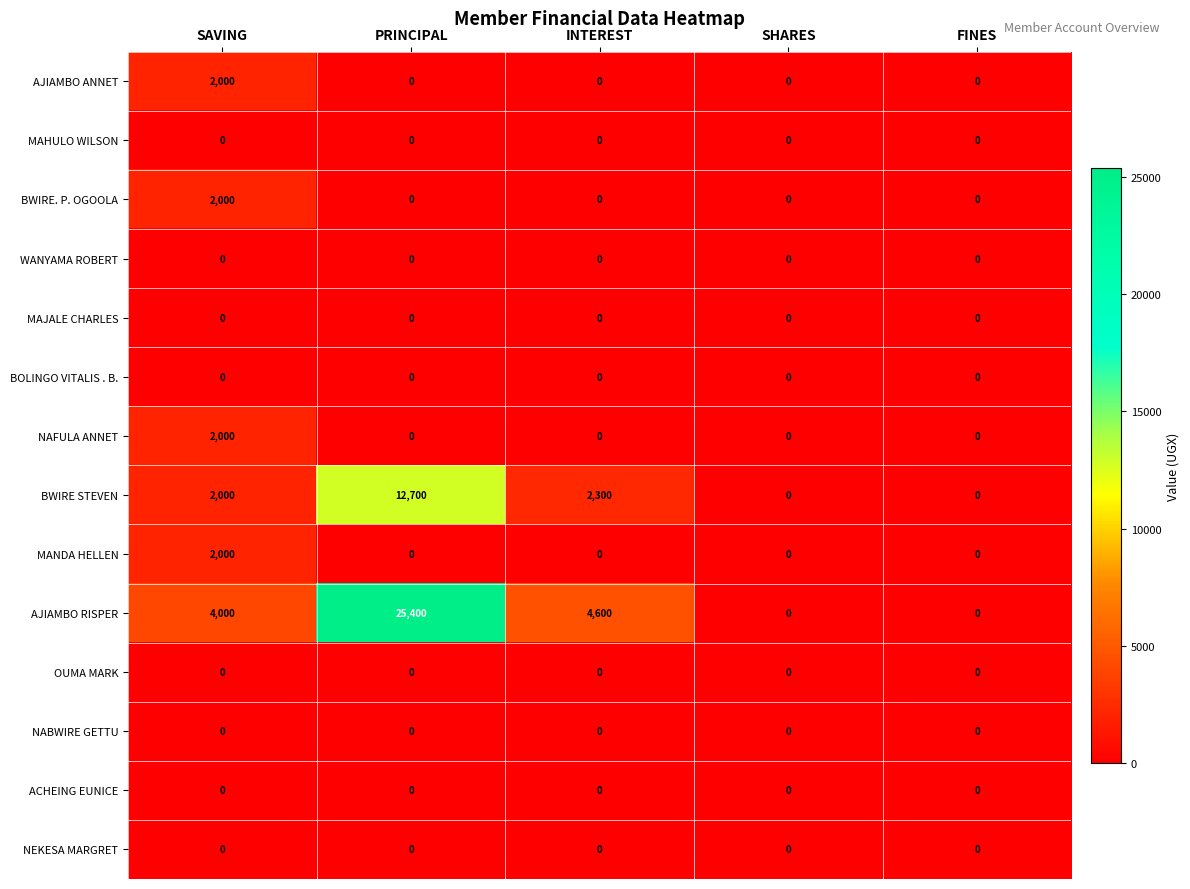

Between INTEREST and FINES, which series saw the biggest shift?

AJIAMBO RISPER